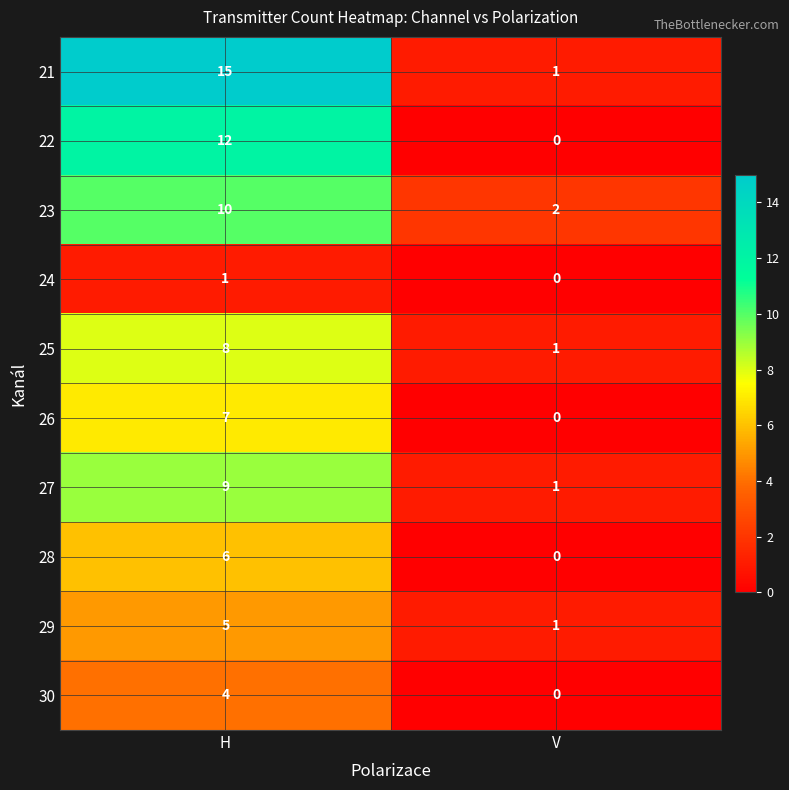

Which category has the lowest value in the 27 series?

V